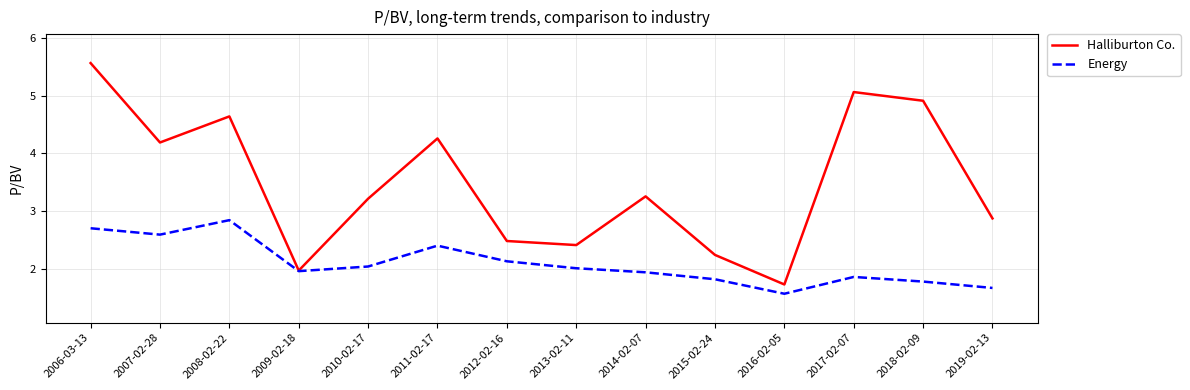

In Energy, how many points are lower than both neighbors (excluding endpoints)?

3